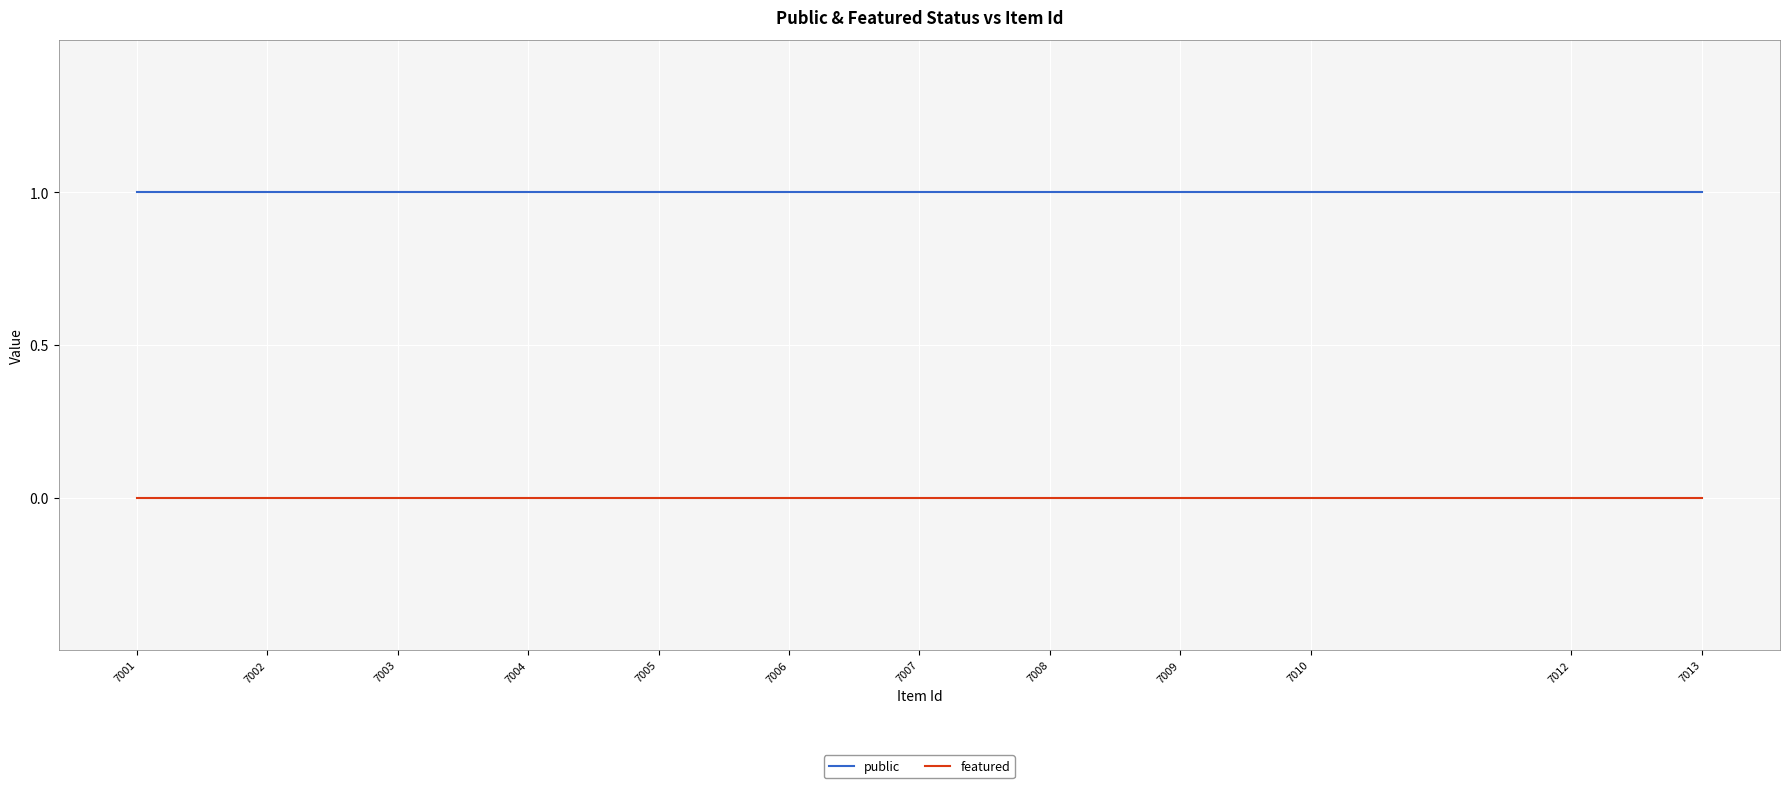

What are all the series names shown in the legend?

public, featured